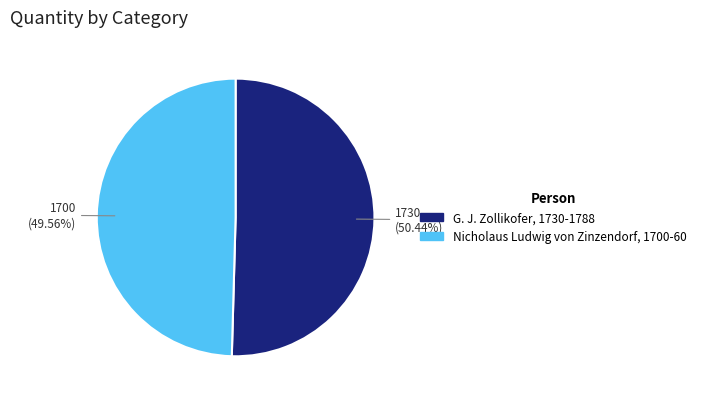

What percentage is NOT represented by G. J. Zollikofer, 1730-1788?

49.6%